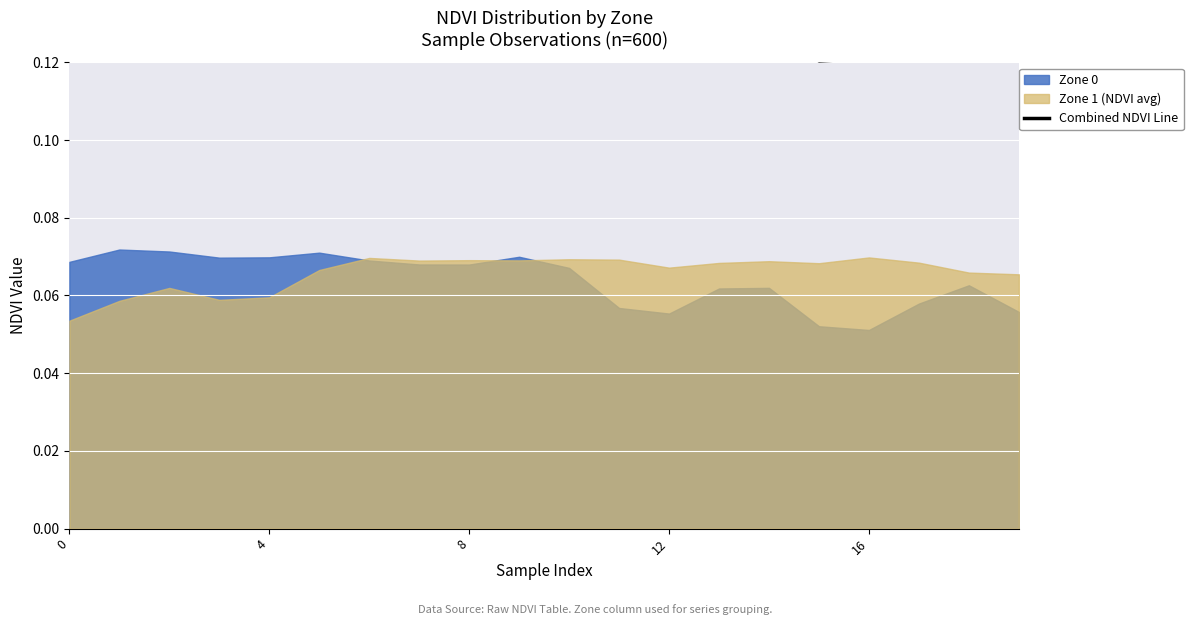

True or false: there are more than 1 points higher than both neighbors.

True